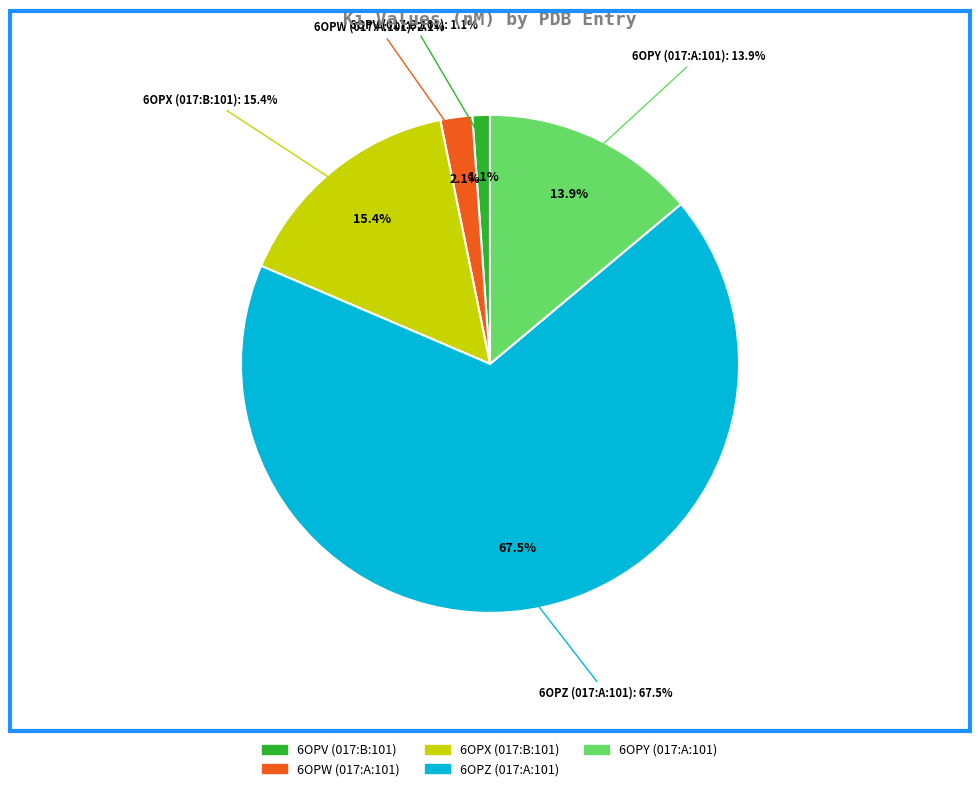

Which category has the biggest portion of the pie?

6OPZ (017:A:101)